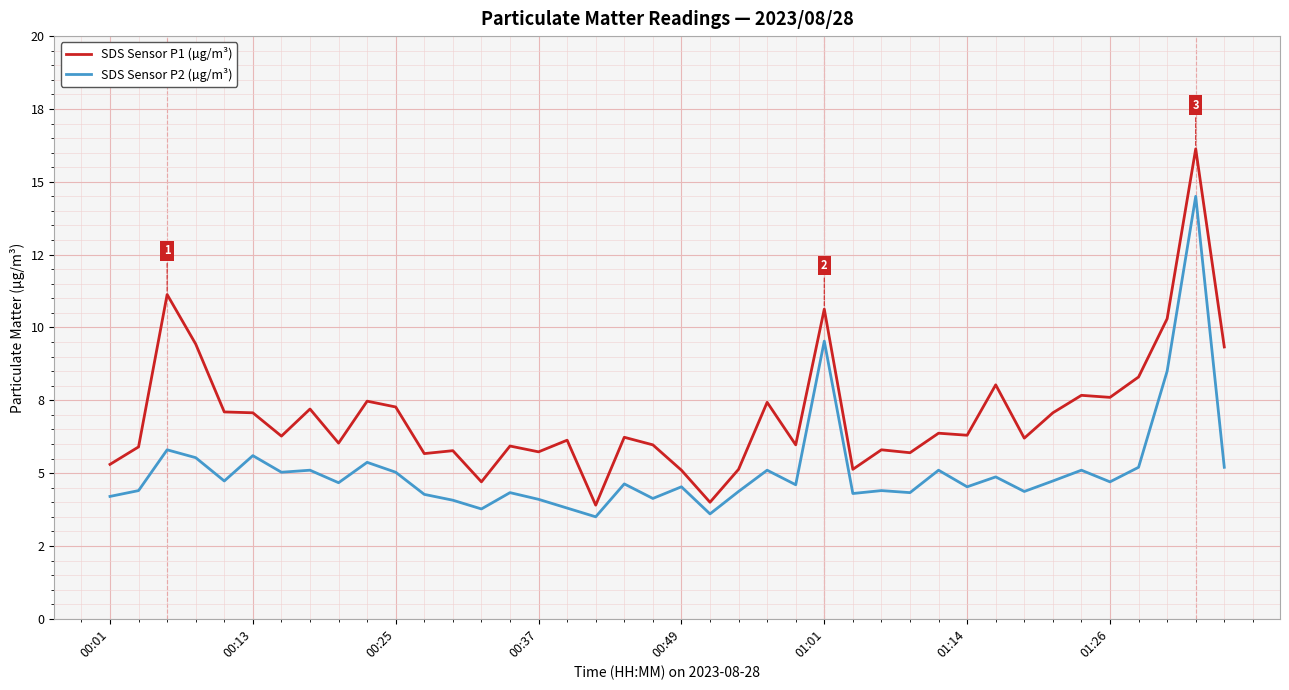

How many interior local peaks does the SDS Sensor P2 (µg/m³) series have?

14